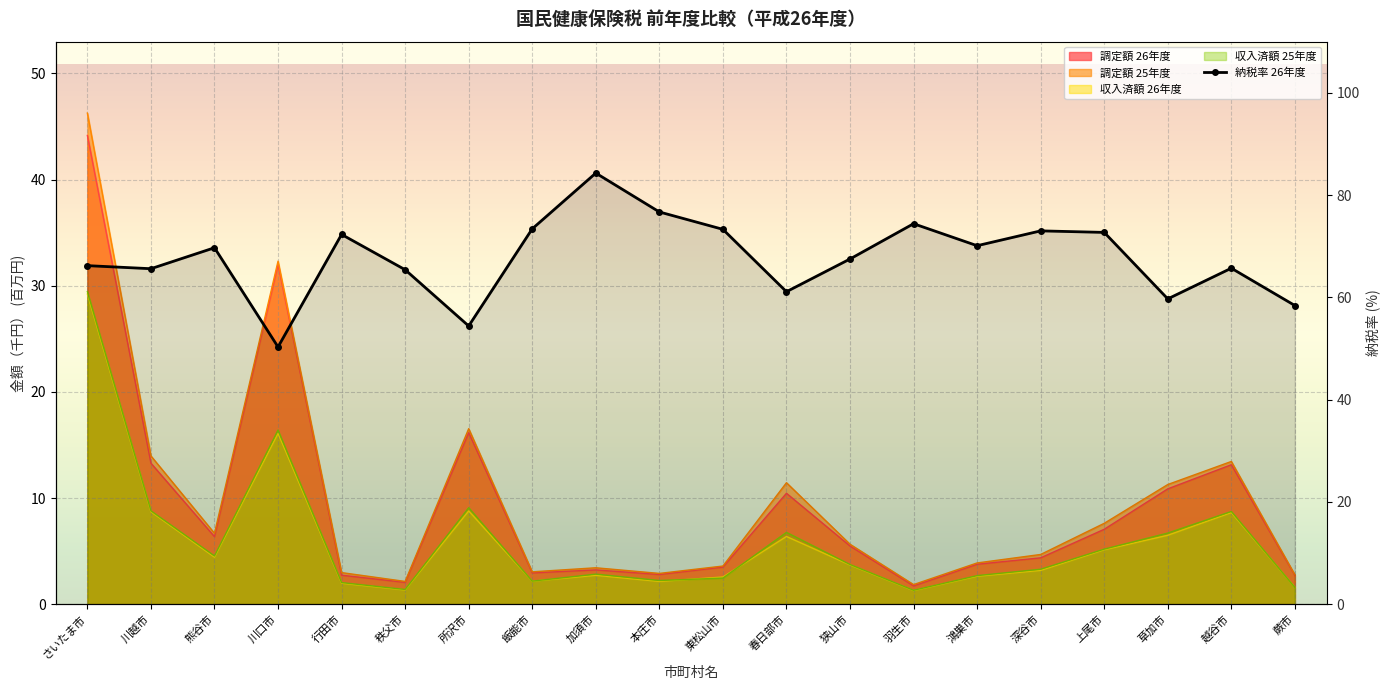

How many values are below 69?

10